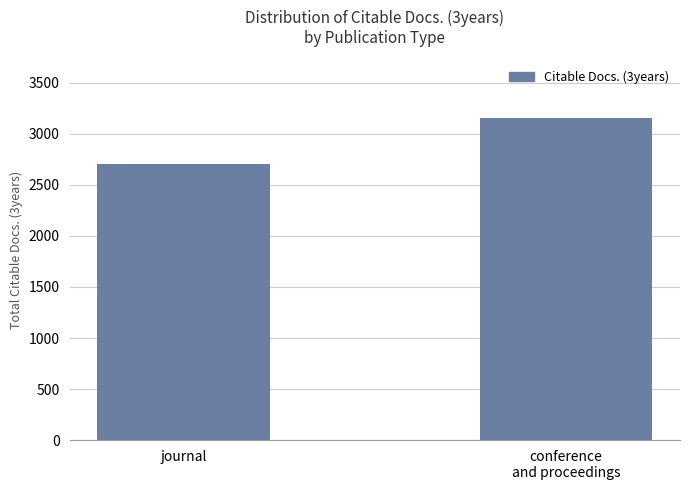

Rank the categories by value from highest to lowest.

conference
and proceedings, journal